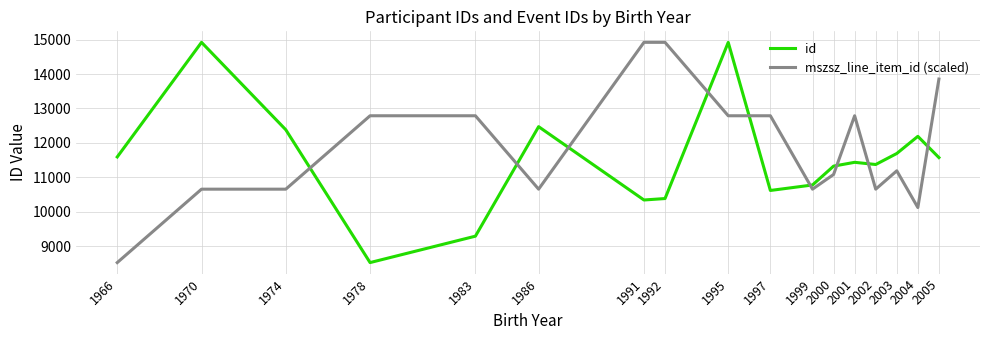

What is the difference between the id values at 1997 and 2002?

754.8